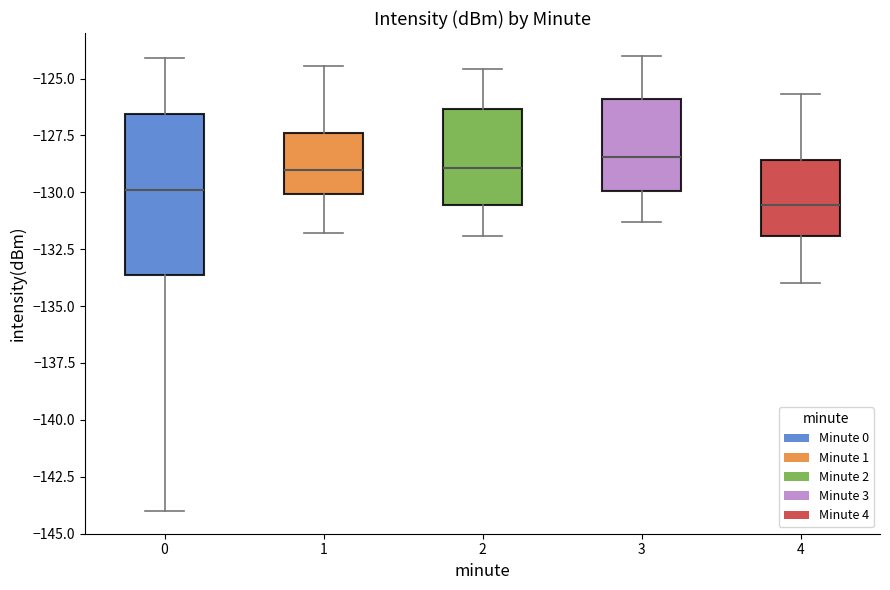

Where is the lower edge of the box at x = 4 on the y-axis? The values are not printed on the chart, so give them approximately, as read against the axis.

-132.0